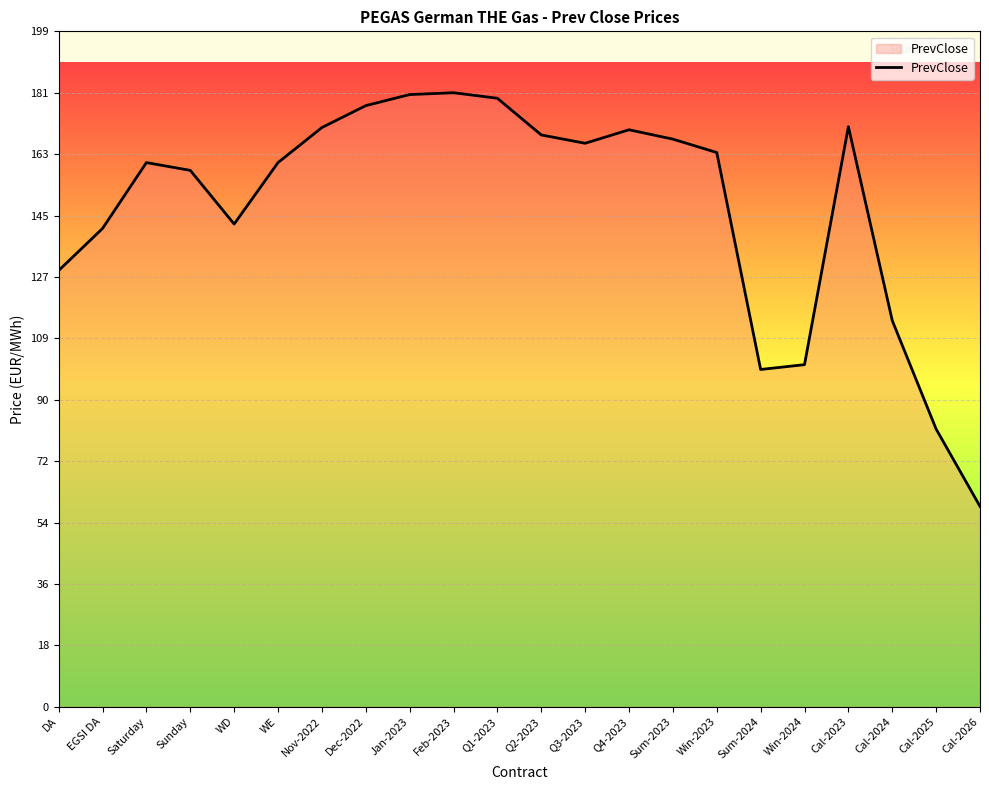

What position from the left is Cal-2026?

22